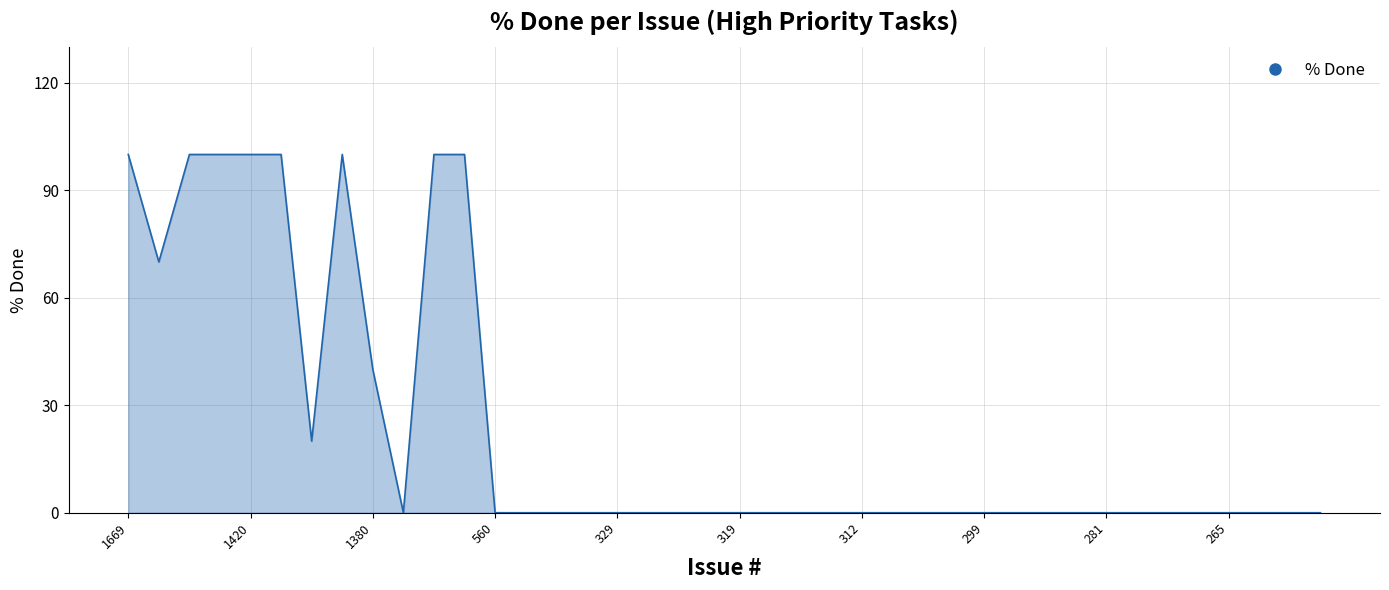

What is the value of the 6th point from the left?

100